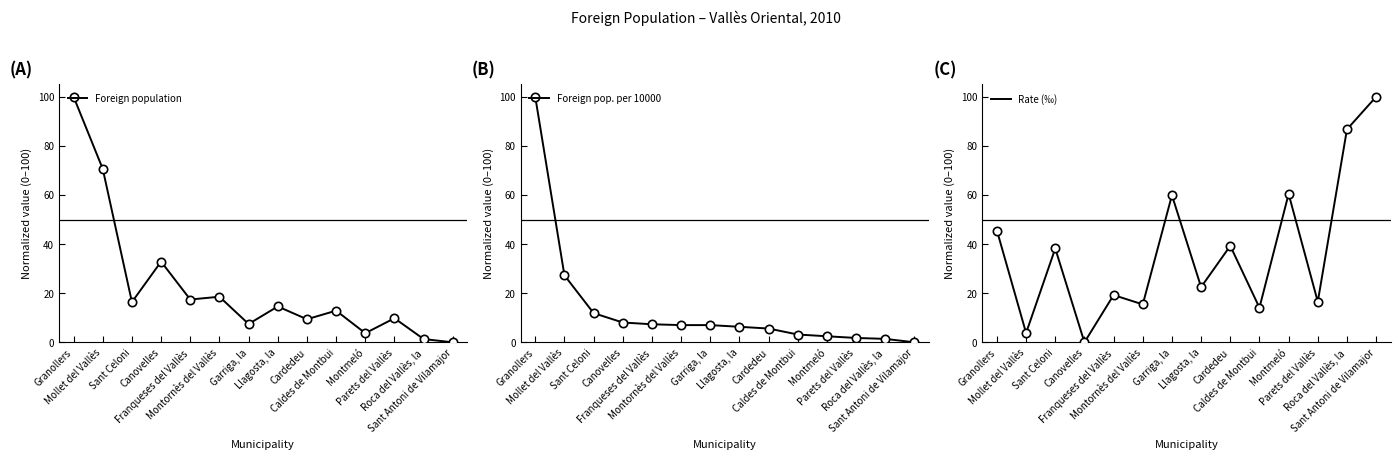

Which series has the largest range (max minus min)?

Foreign population